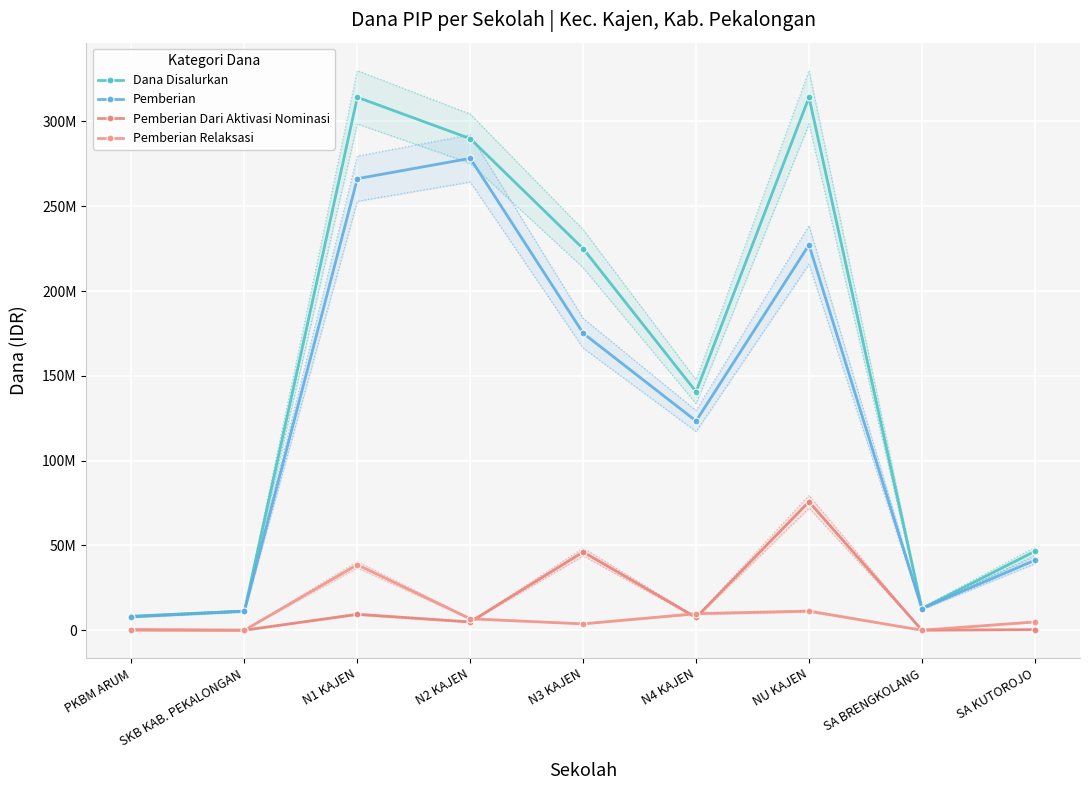

Which series has the widest spread of values?

Dana Disalurkan